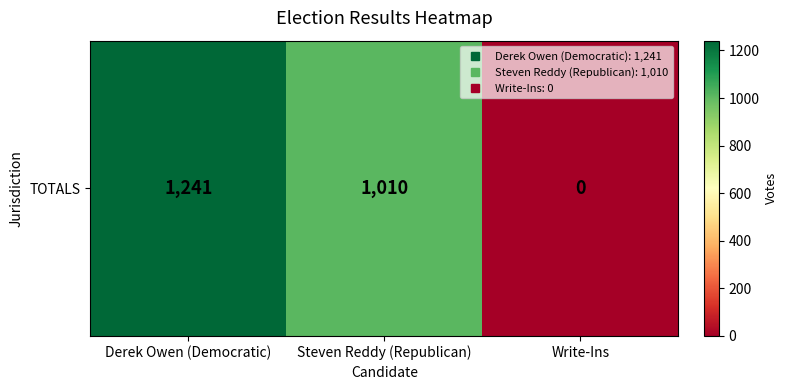

What is the sum of the values at Write-Ins and Steven Reddy (Republican)?

1010